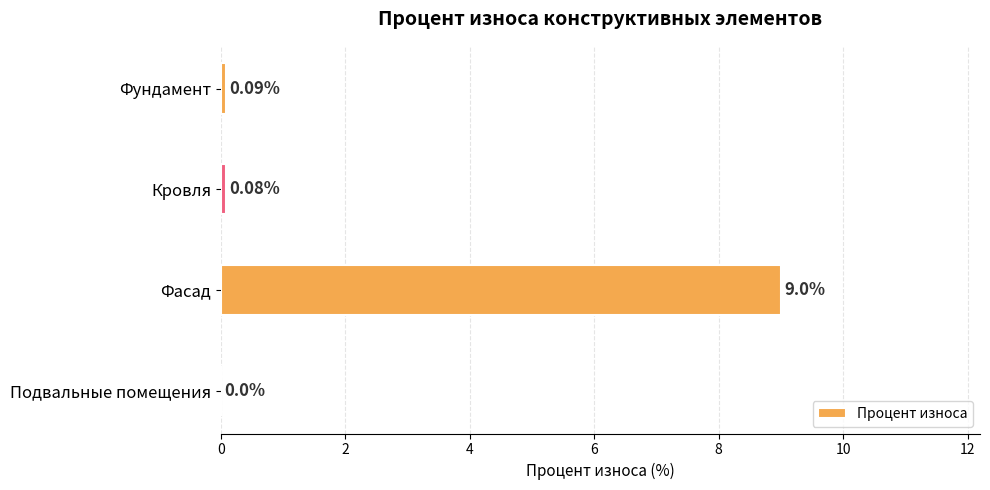

What is the greatest value displayed?

9.0